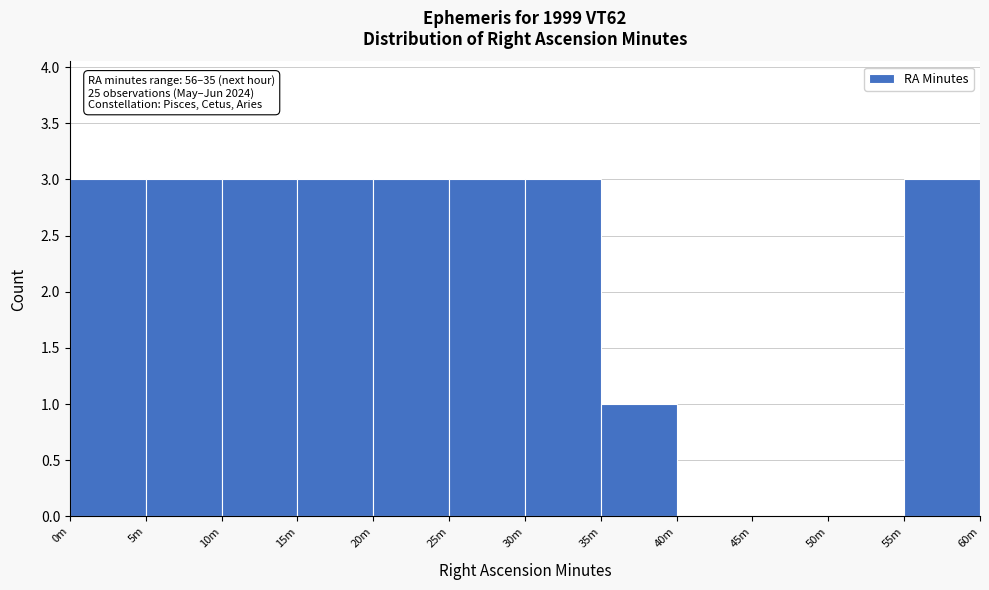

Reading left to right, what are all the values shown in this chart?

0m=3	5m=3	10m=3	15m=3	20m=3	25m=3	30m=3	35m=1	40m=0	45m=0	50m=0	55m=3